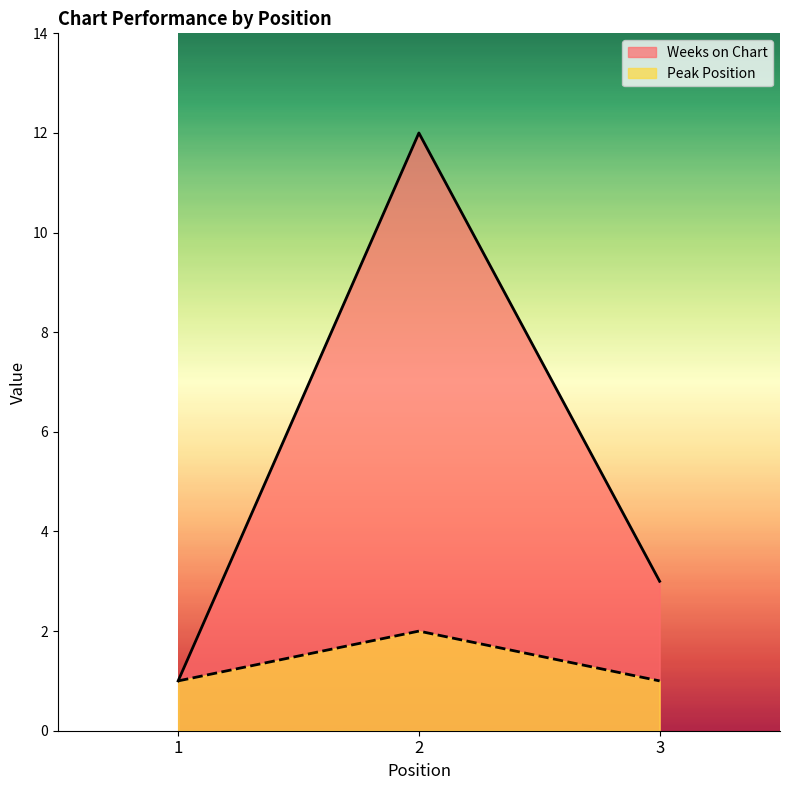

How many lines are shown in the chart?

2